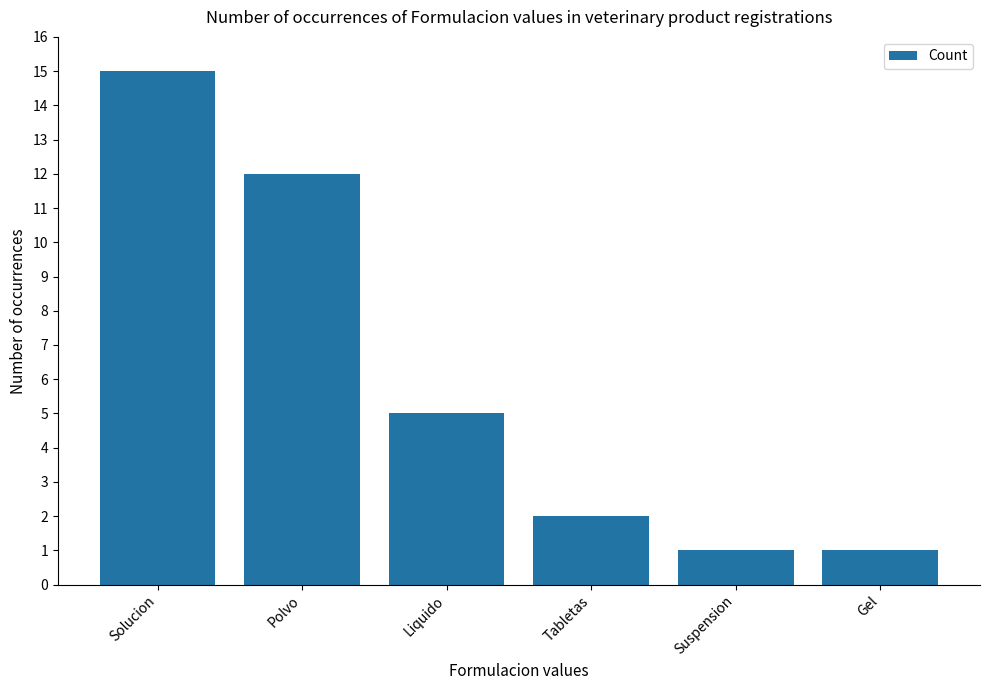

What is the ratio of the value at Polvo to the value at Tabletas?

6.0